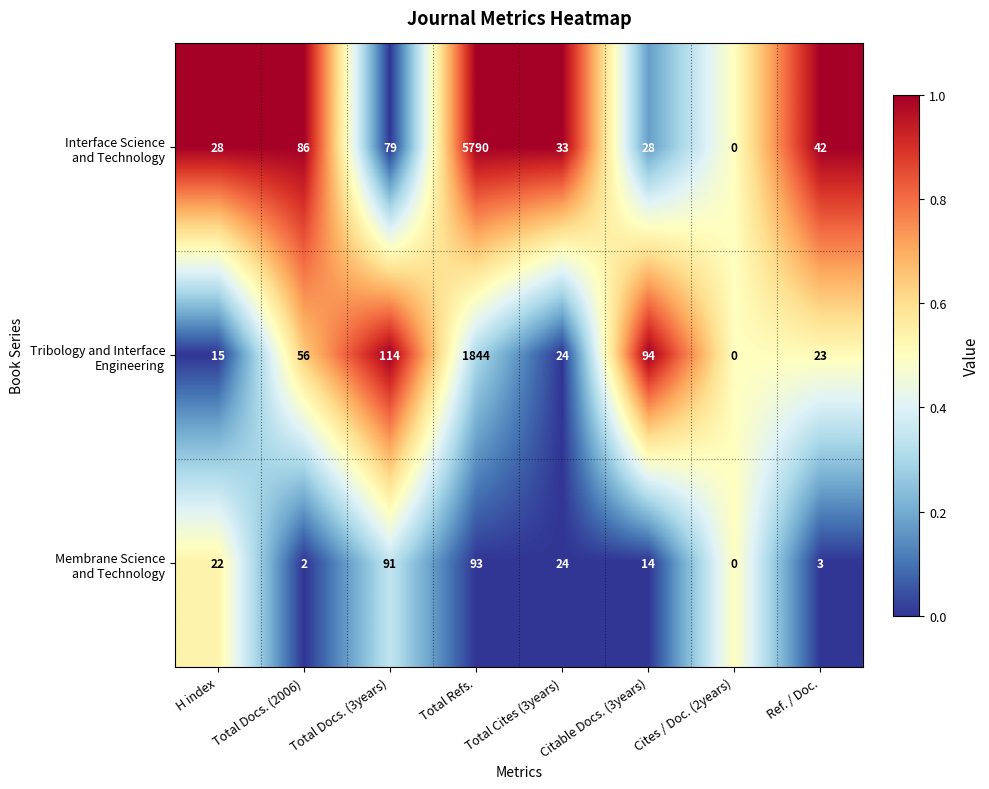

What is the maximum value shown in the chart?

5790